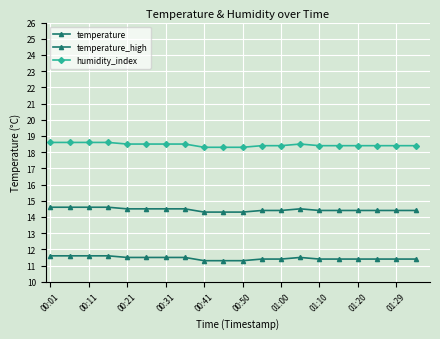

How many lines are shown in the chart?

3